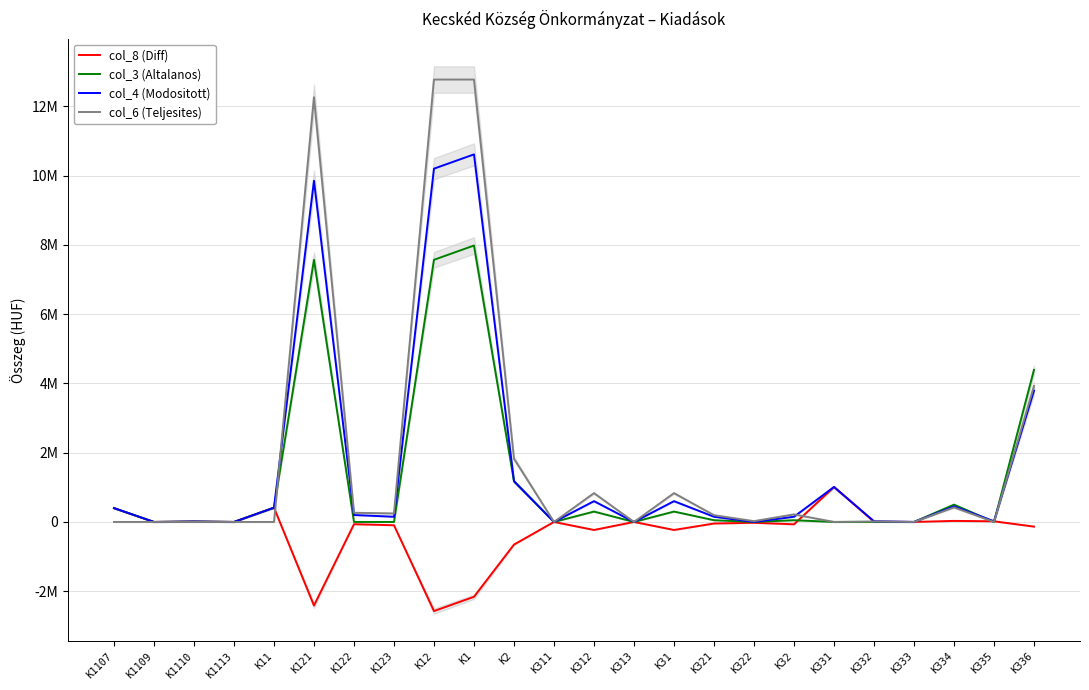

Which series has the largest range (max minus min)?

col_6 (Teljesites)